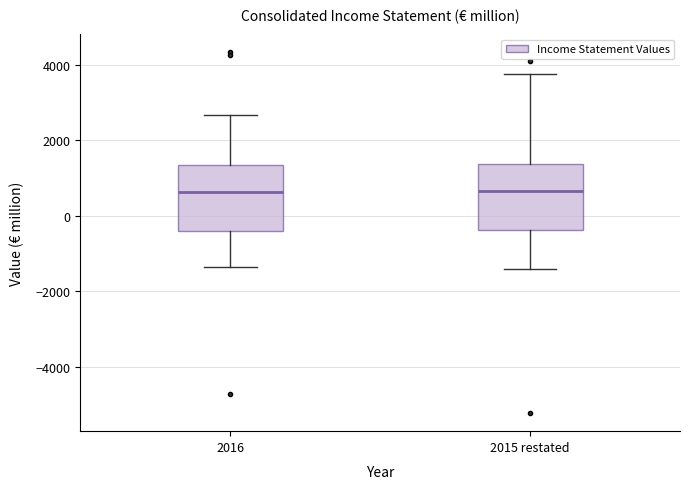

Where does the upper whisker of the box for 2015 restated end on the y-axis? The values are not printed on the chart, so give them approximately, as read against the axis.

3800